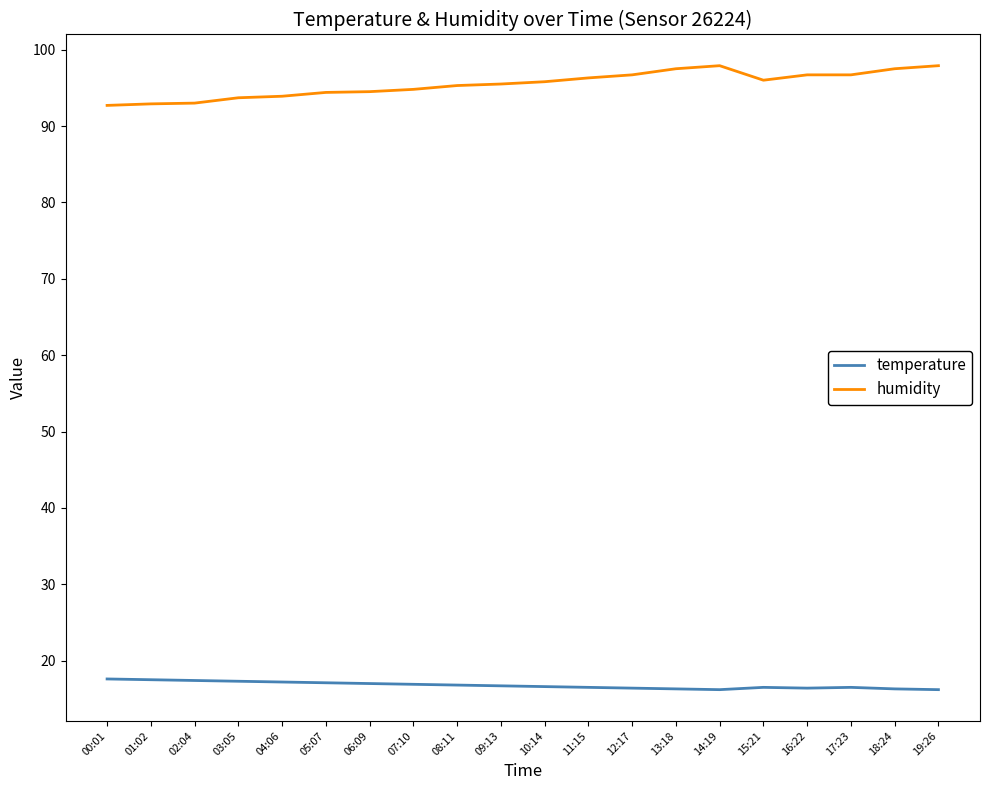

Is the value of temperature at 05:07 greater than the value of humidity at 18:24?

No